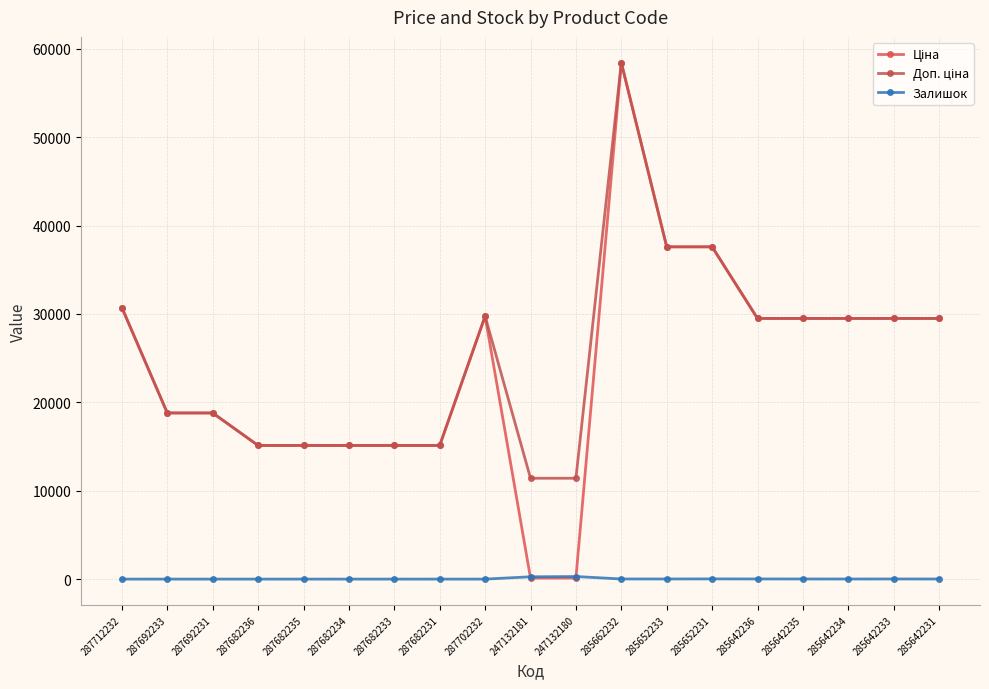

How many lines are shown in the chart?

3